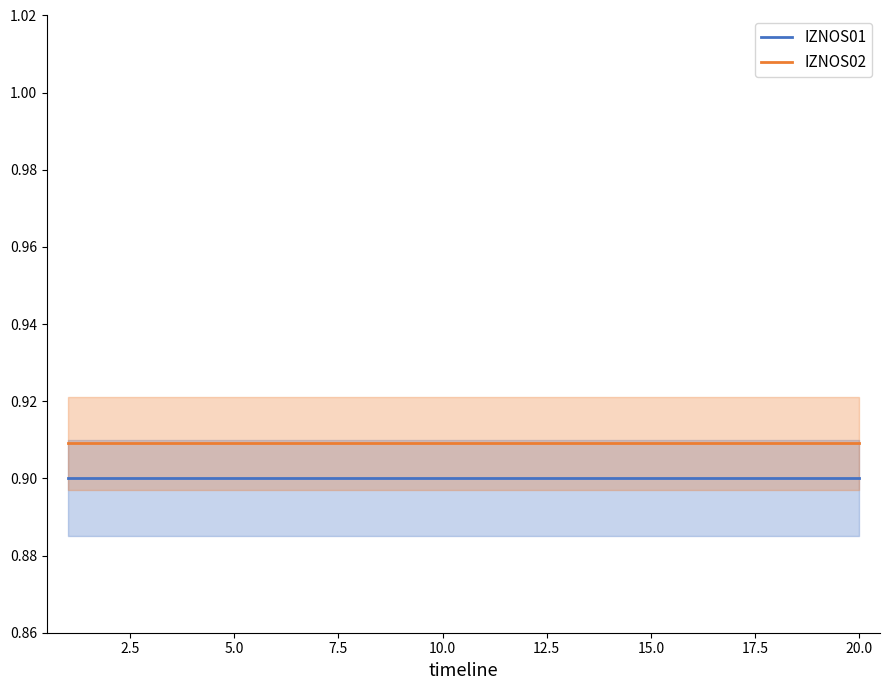

True or false: IZNOS02 and IZNOS01 intersect in this chart.

False